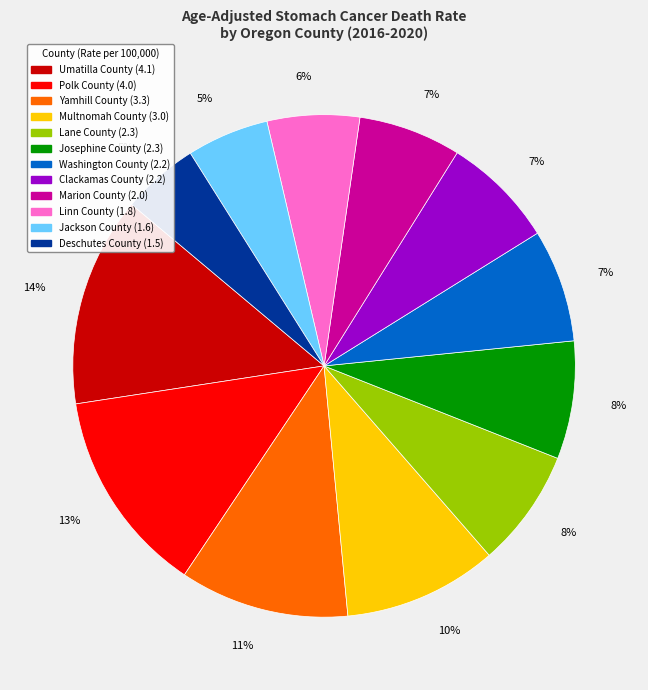

To the nearest percent, what is the difference between the Yamhill County and Marion County slice percentages?

4%